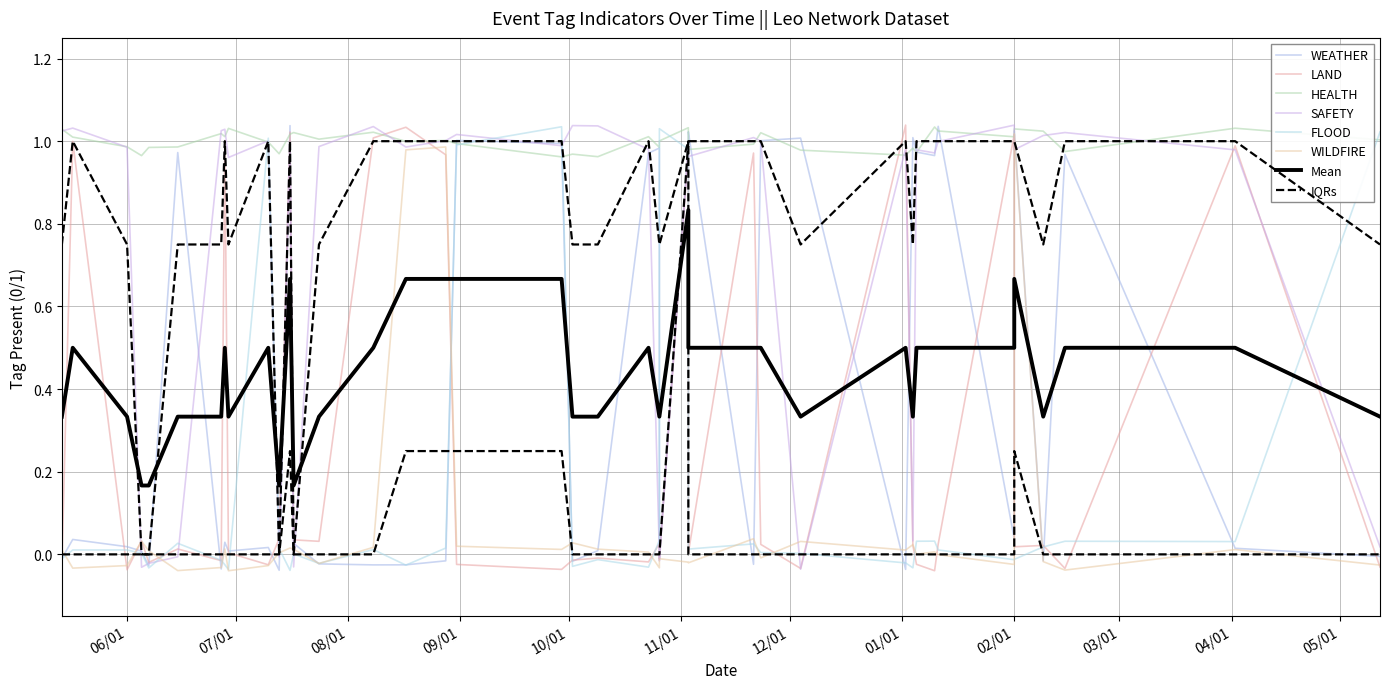

Where do WEATHER and WILDFIRE first cross each other?

2023-05-14 and 2023-05-17